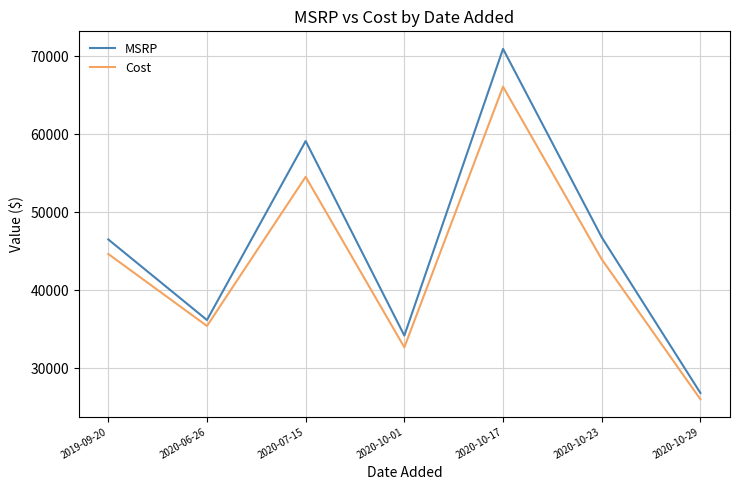

Where is MSRP nearest to the value 48902?

2020-10-23